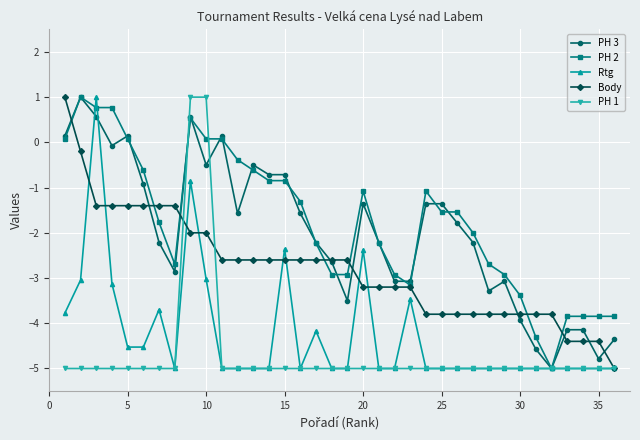

How many negative values does the Body series have?

35